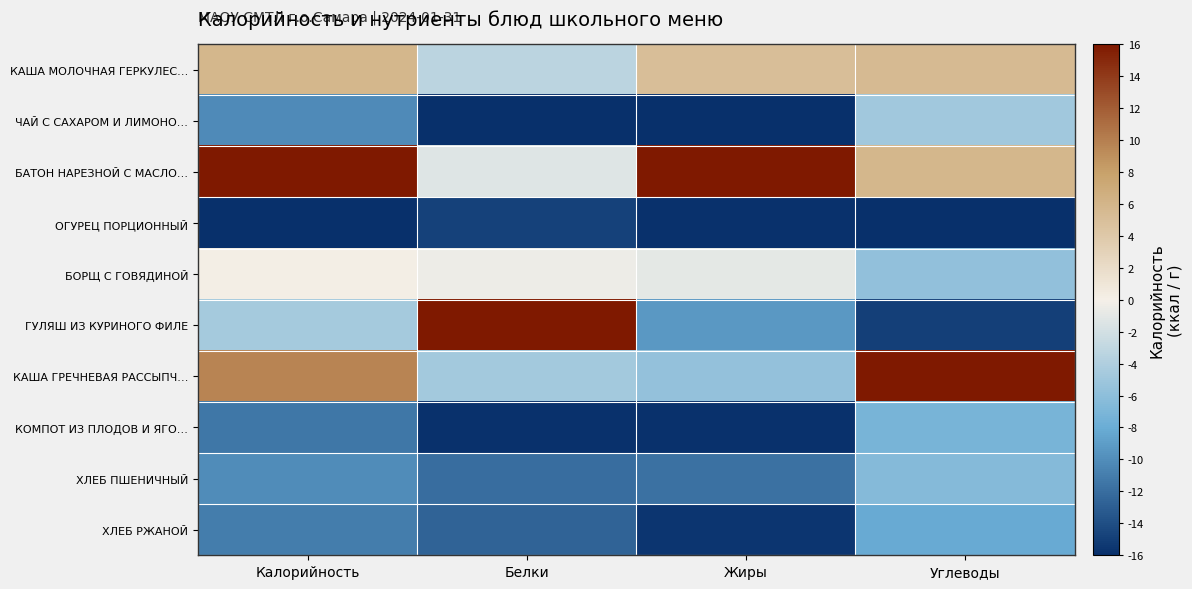

How many categories are shown in the chart?

4